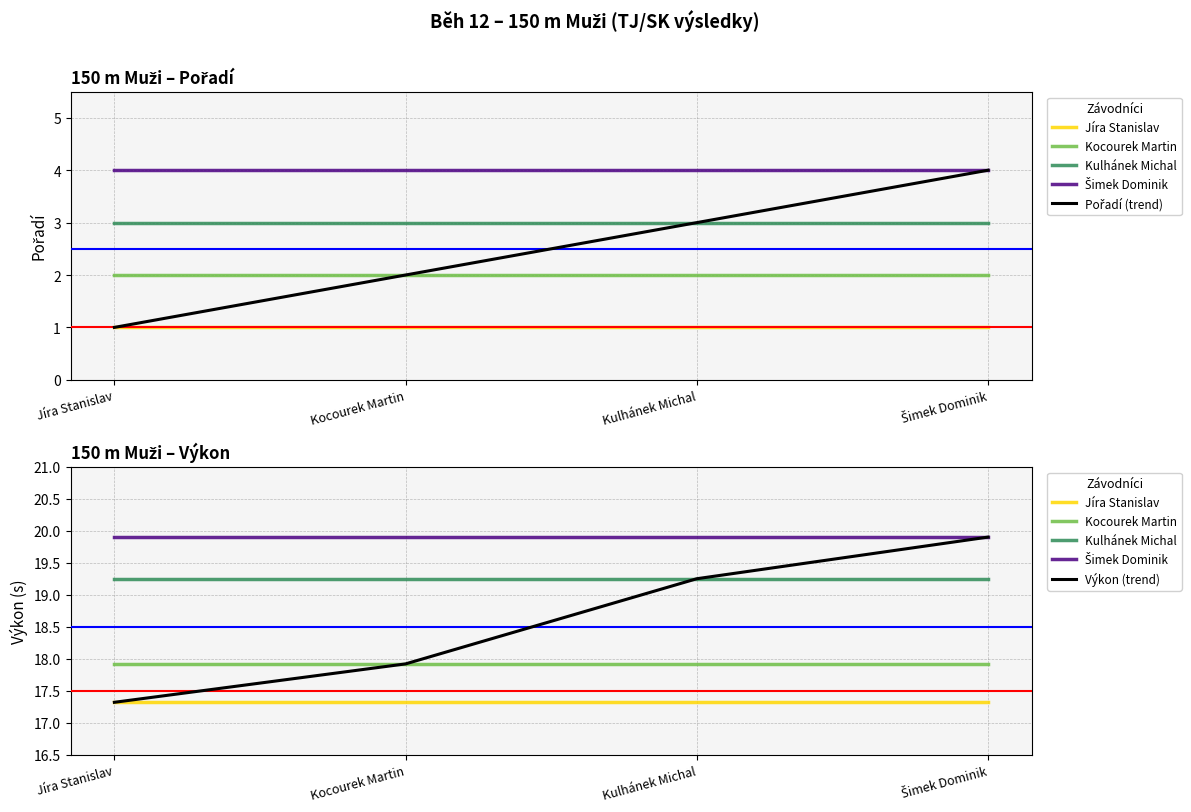

What is the maximum value shown in the chart?

19.9